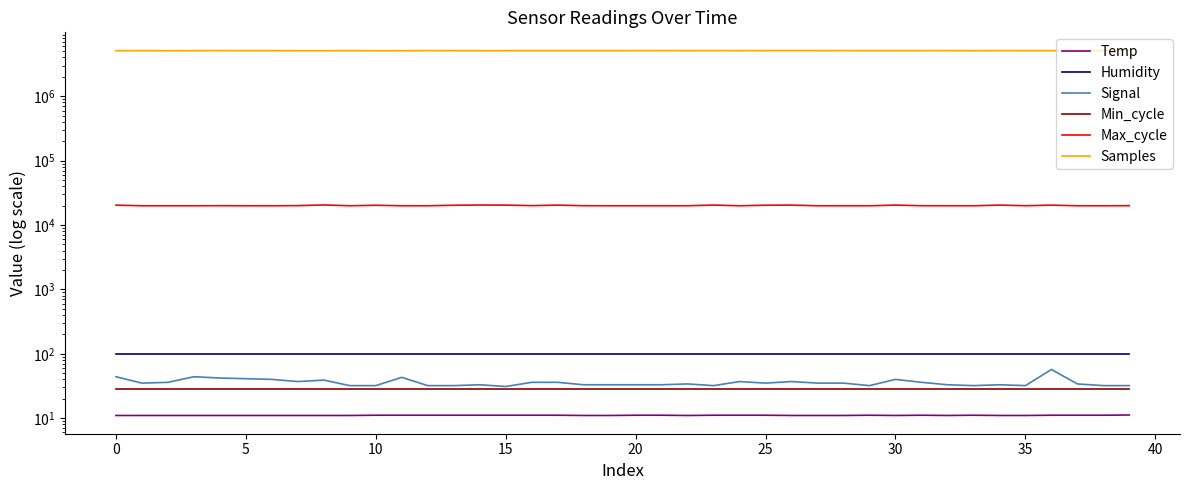

What is the greatest value displayed?

5116303.0